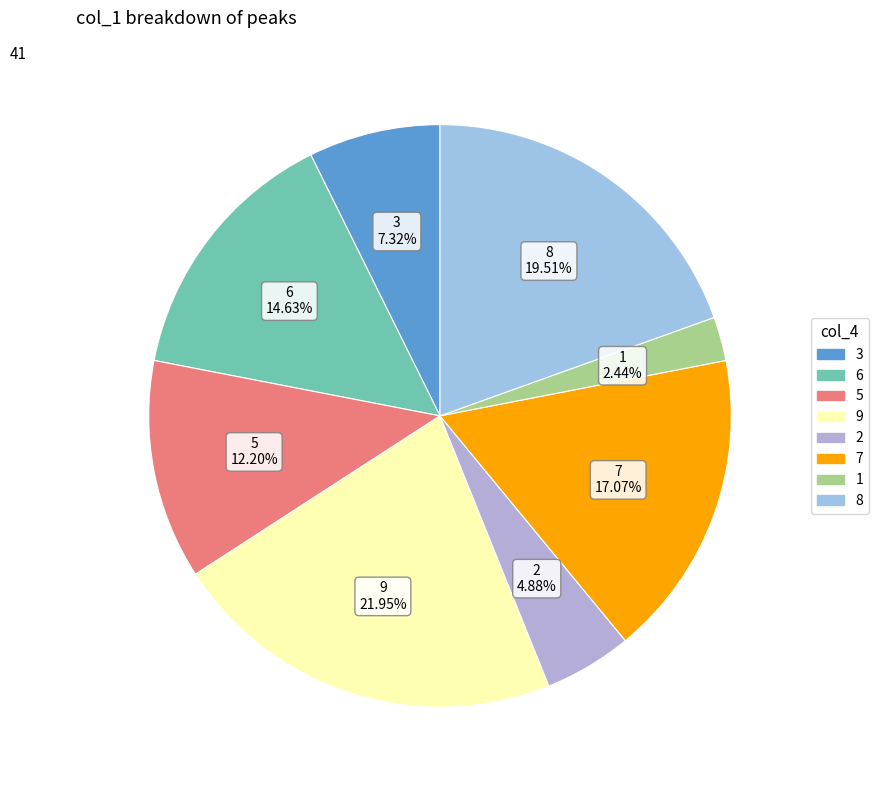

Which slice is the smallest?

1